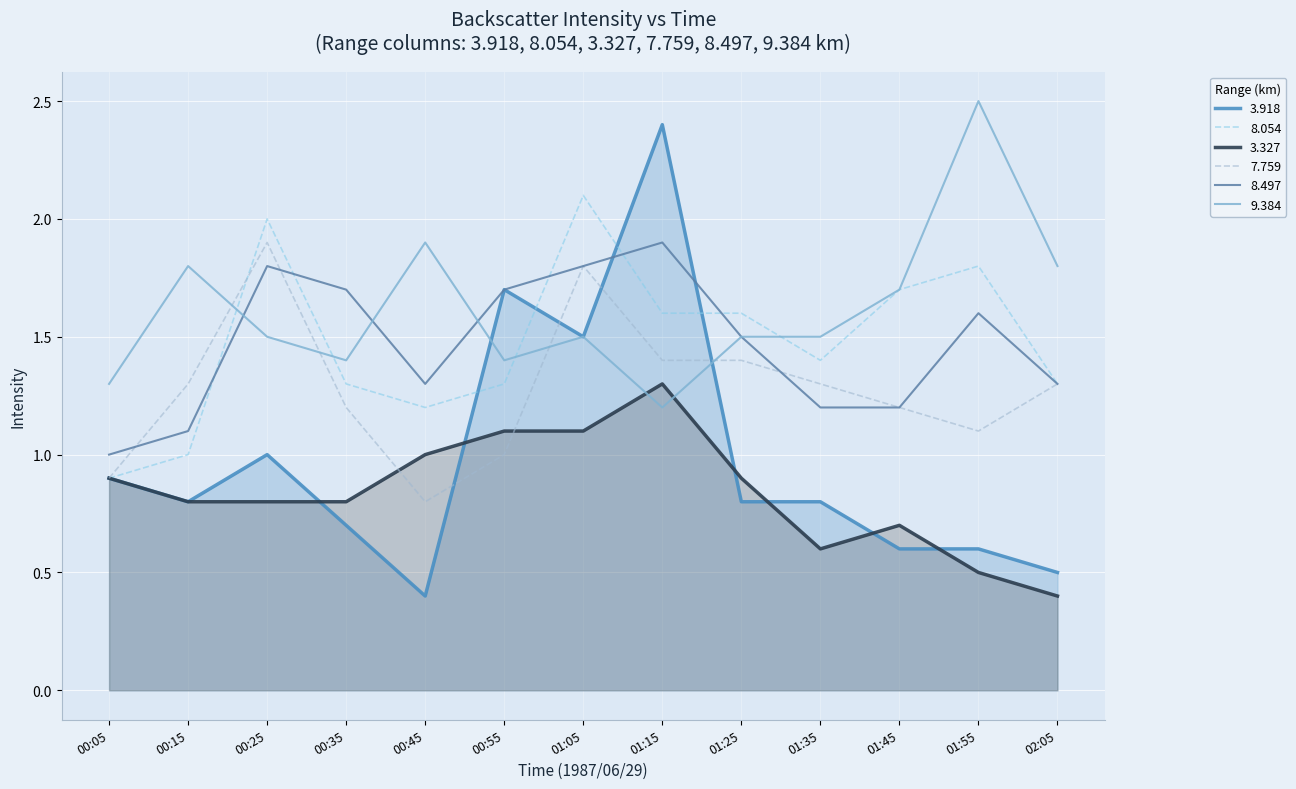

Which has a higher value, 01:25 or 01:45?

01:25